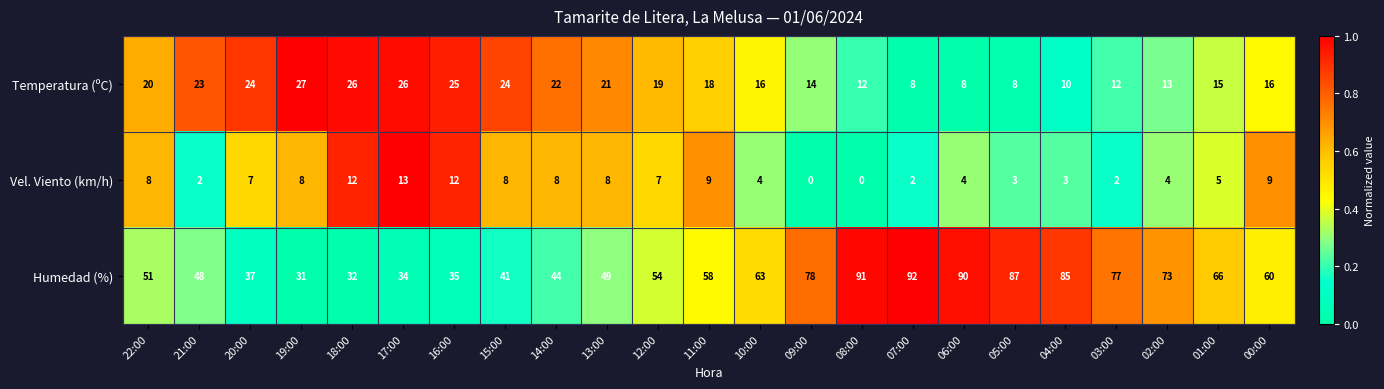

Which series has the largest range (max minus min)?

Humedad (%)